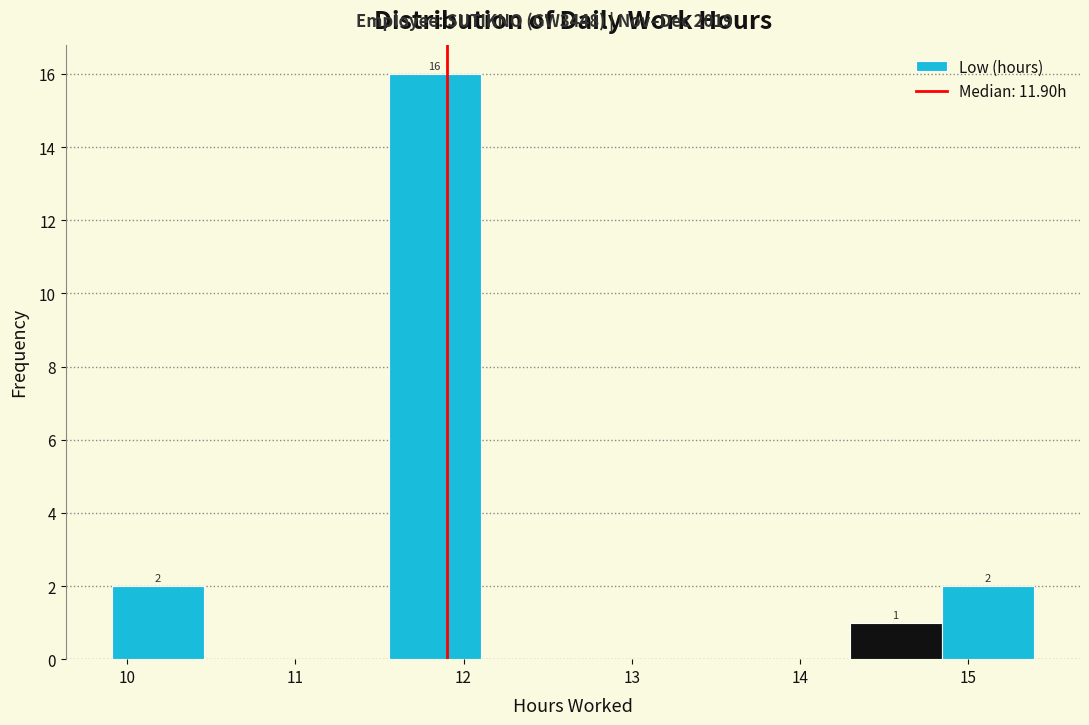

Over which range of the x-axis is the bar tallest?

11.6 to 12.1